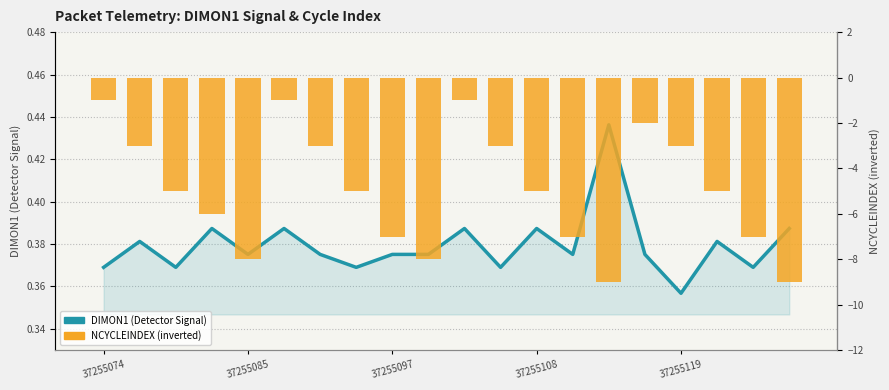

At 13, list the series in order from smallest to largest.

NCYCLEINDEX (inverted), DIMON1